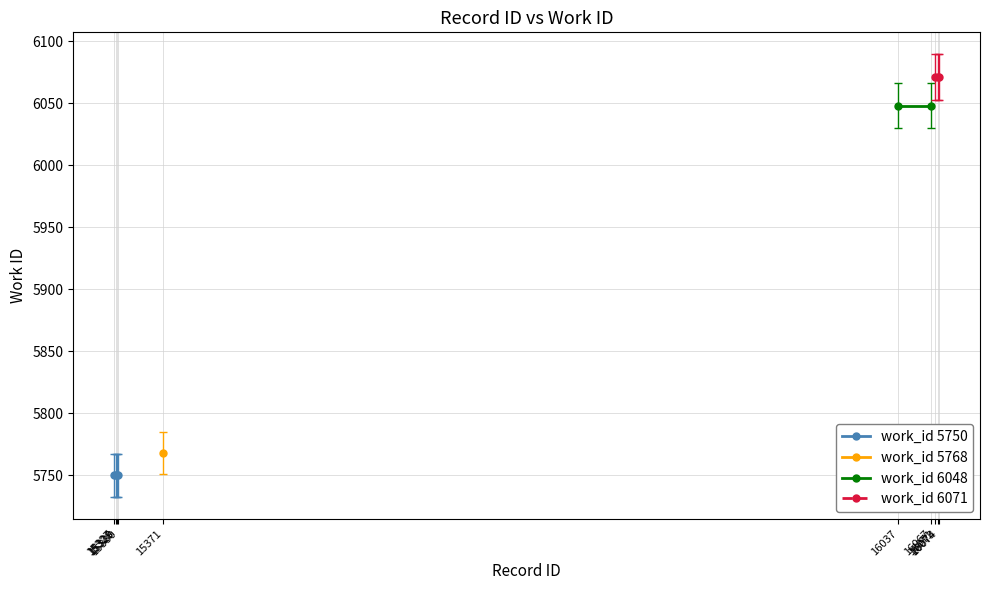

Rank the categories by work_id 5750 value from lowest to highest.

15327, 15328, 15329, 15330, 15371, 16037, 16067, 16071, 16073, 16074